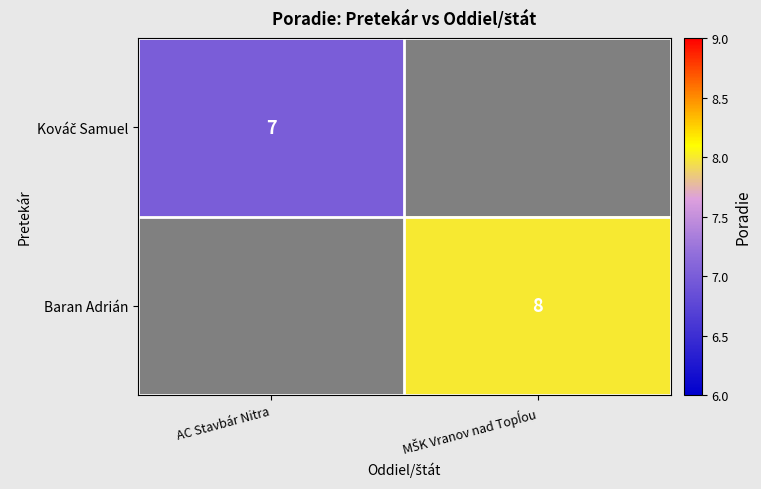

Which series has the widest spread of values?

Kováč Samuel